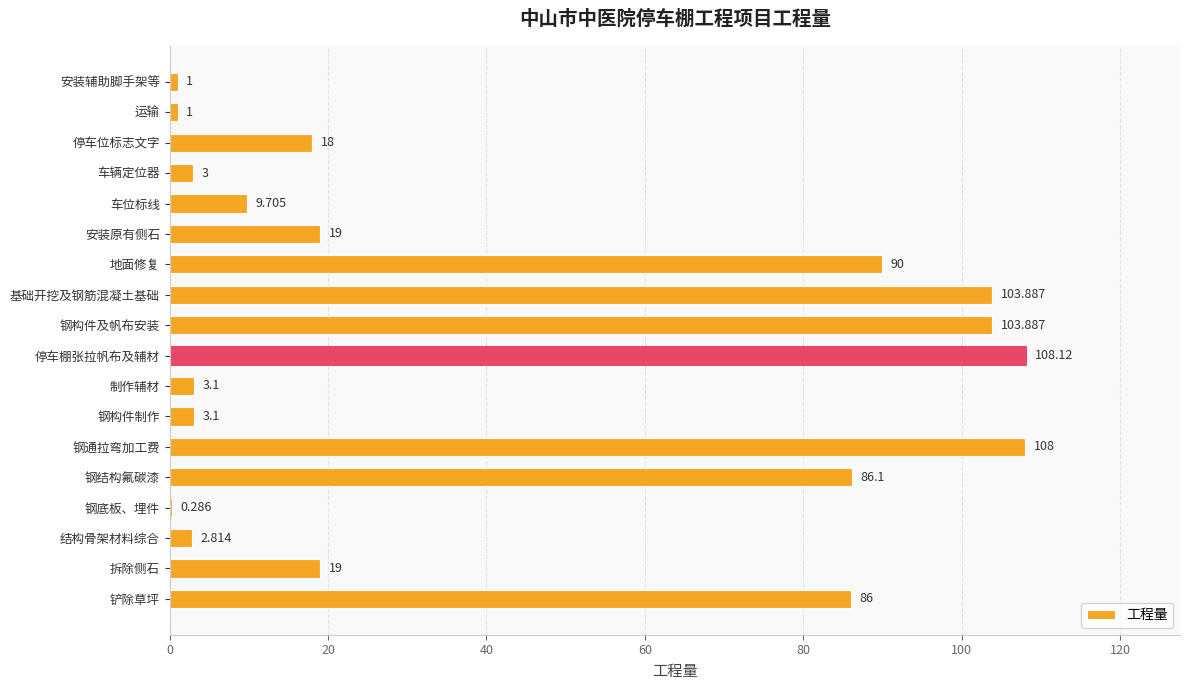

How many categories are shown in the chart?

18